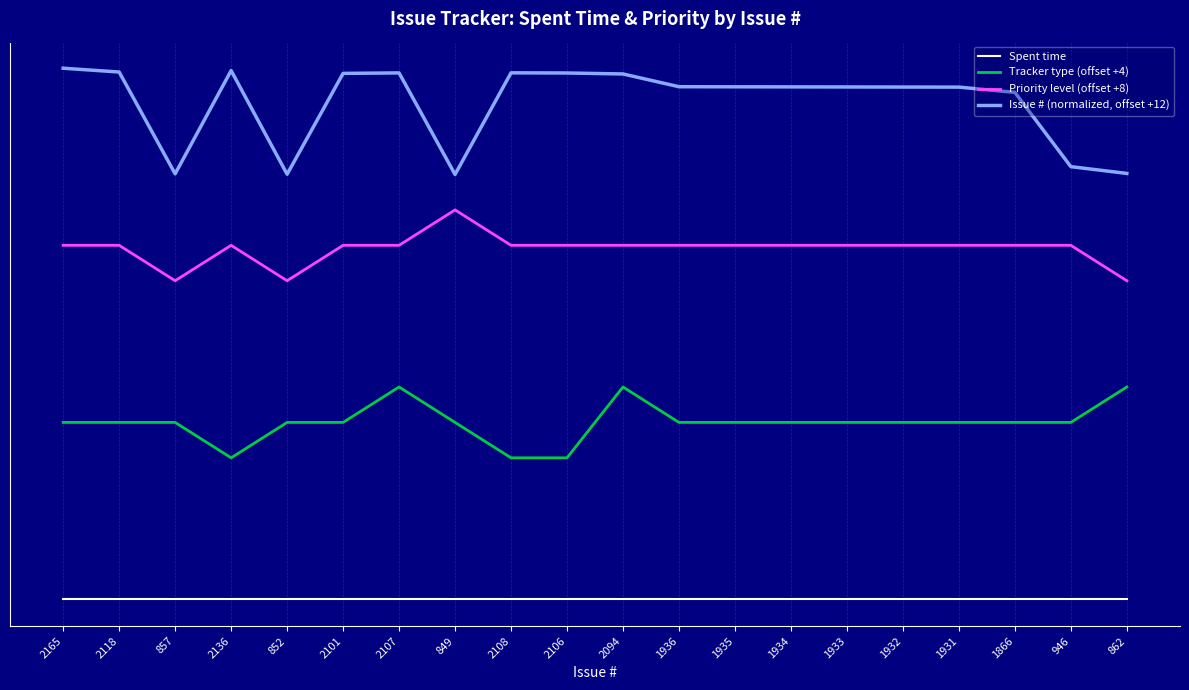

Does the chart have visible grid lines?

Yes